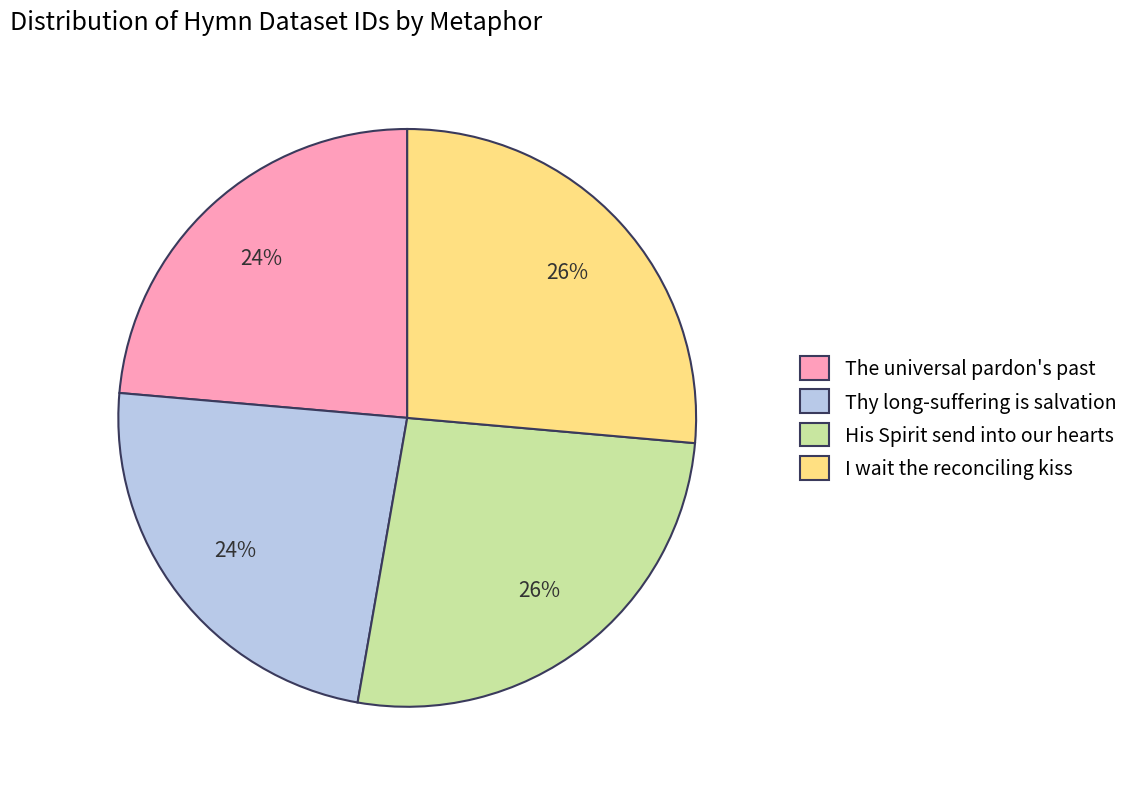

Approximately how many times larger is the value at The universal pardon's past compared to Thy long-suffering is salvation?

1.0